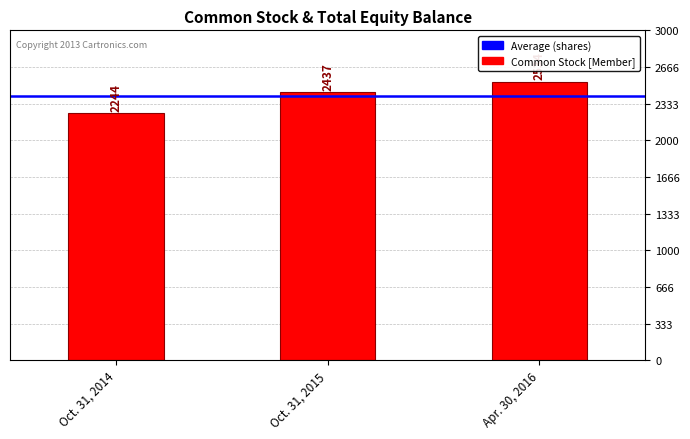

The chart shows a value of 3388 at Oct. 31, 2015. True or false?

False